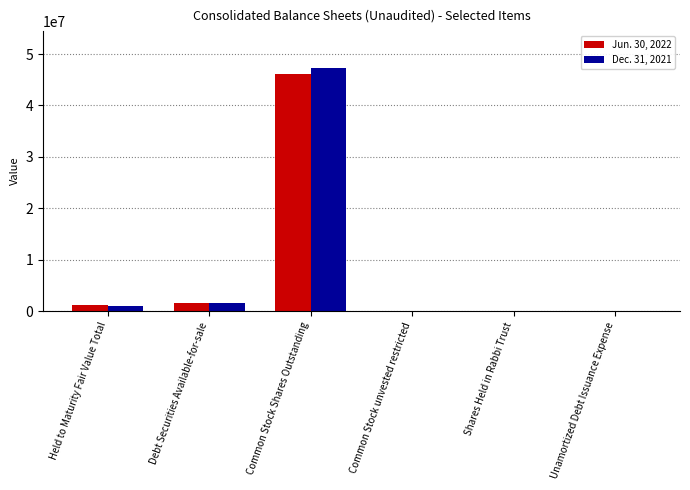

What is the maximum value shown in the chart?

47349778